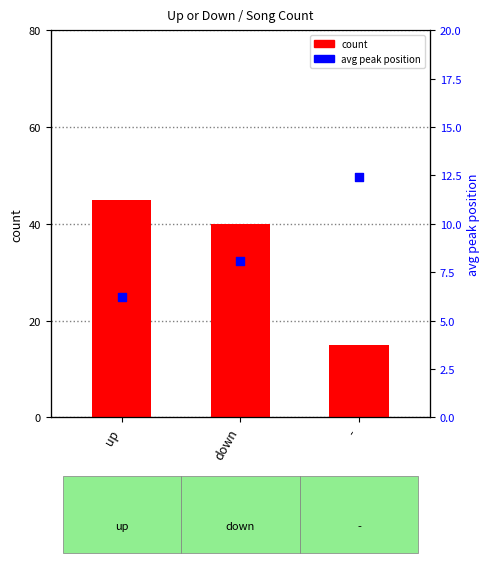

What are all the series names shown in the legend?

count, avg peak position